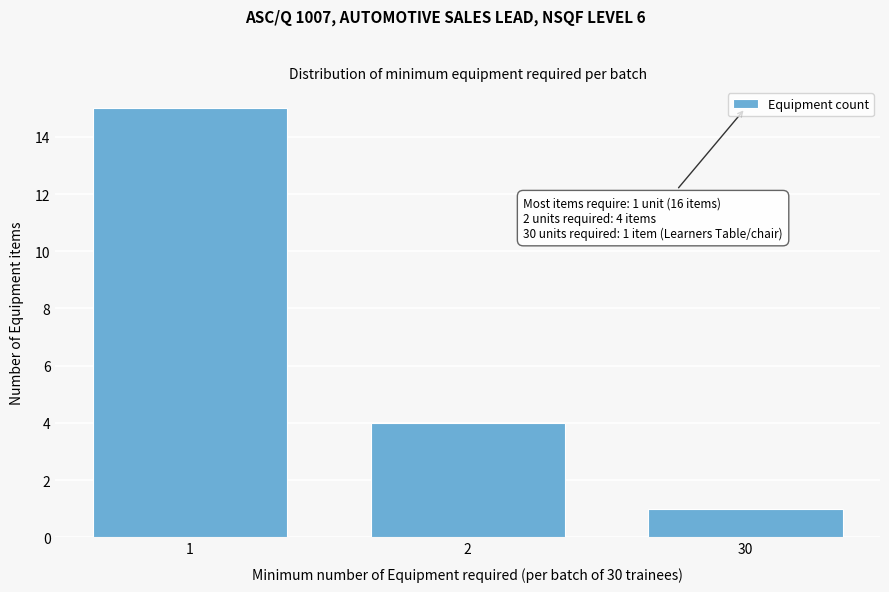

Reading left to right, transcribe all the data shown in this chart.

1=15	2=4	30=1